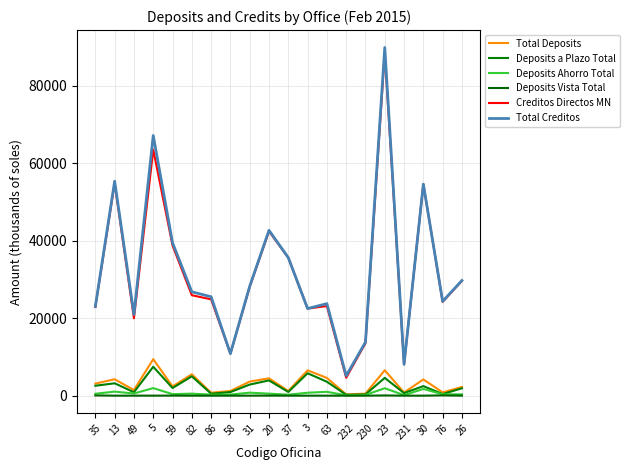

Which series has the largest range (max minus min)?

Total Creditos